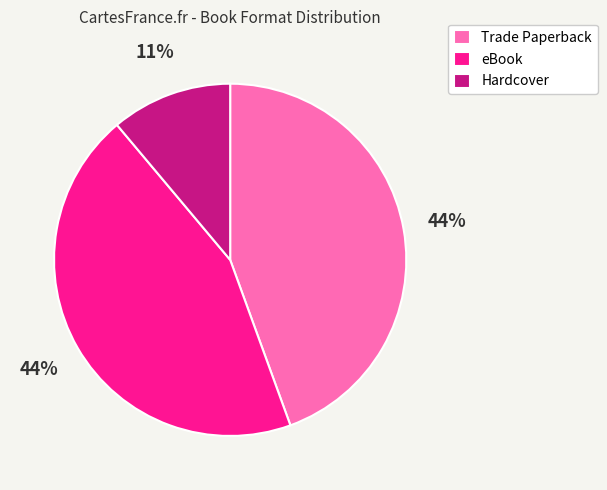

Does any single category account for the majority?

No